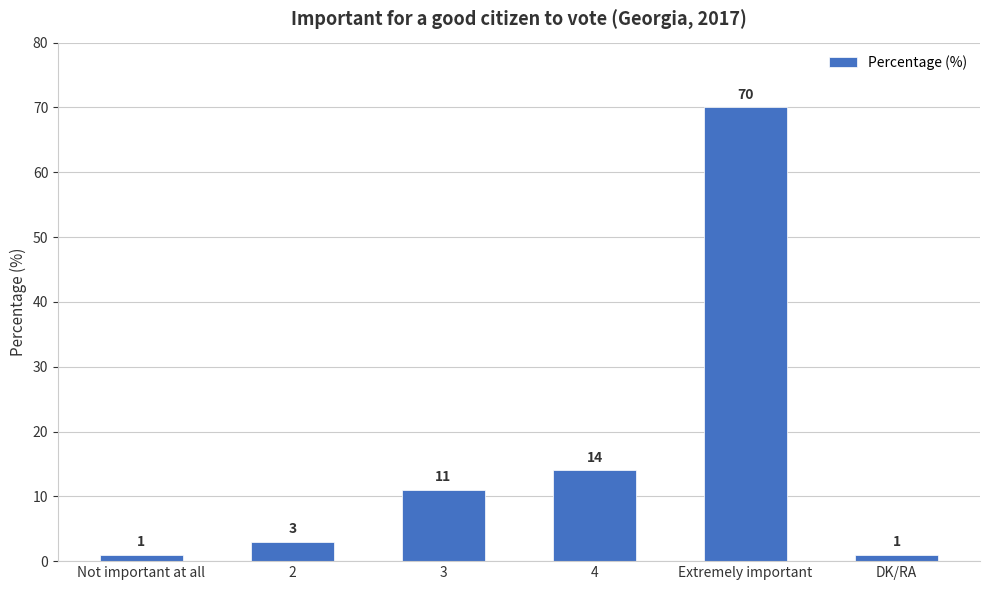

Does the chart contain stacked bars?

No